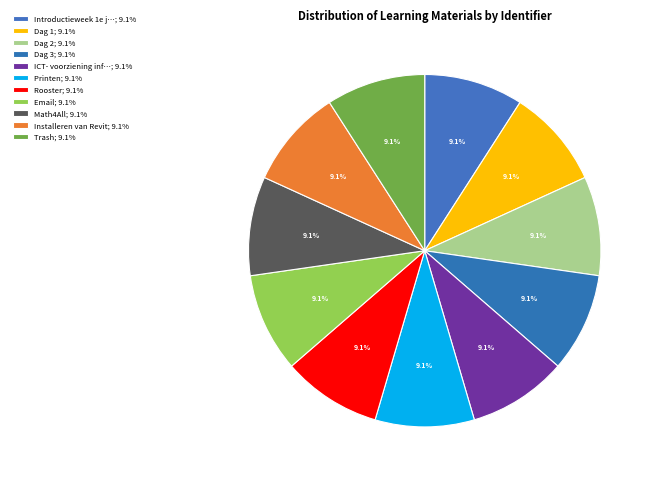

How many slices are in this pie chart?

11